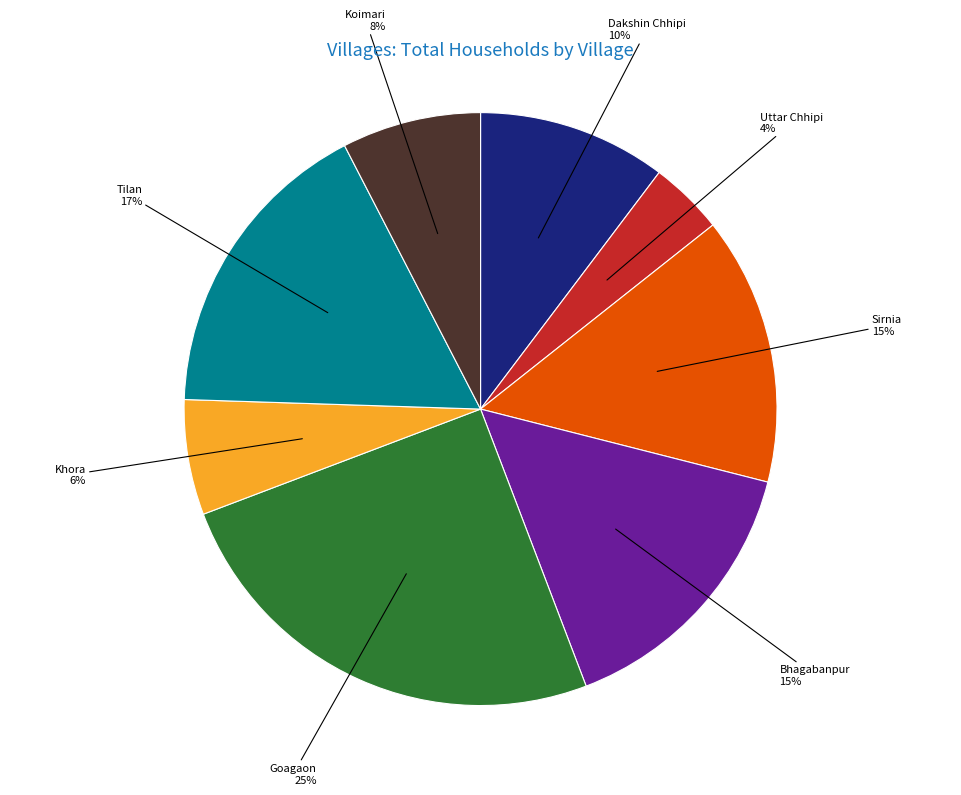

How many segments does this pie chart have?

8